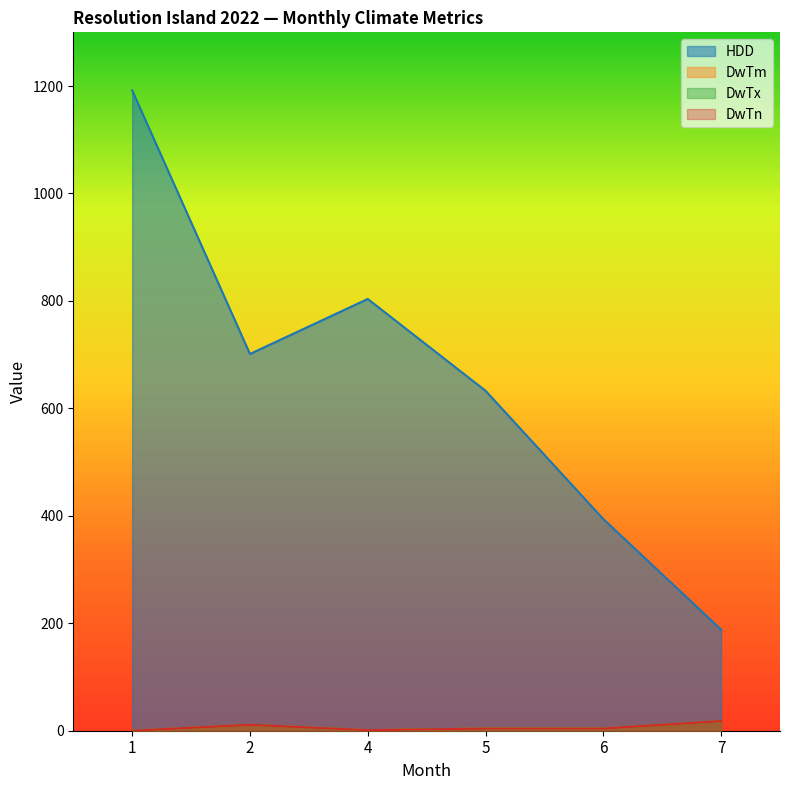

Between 4 and 5, which is larger?

4